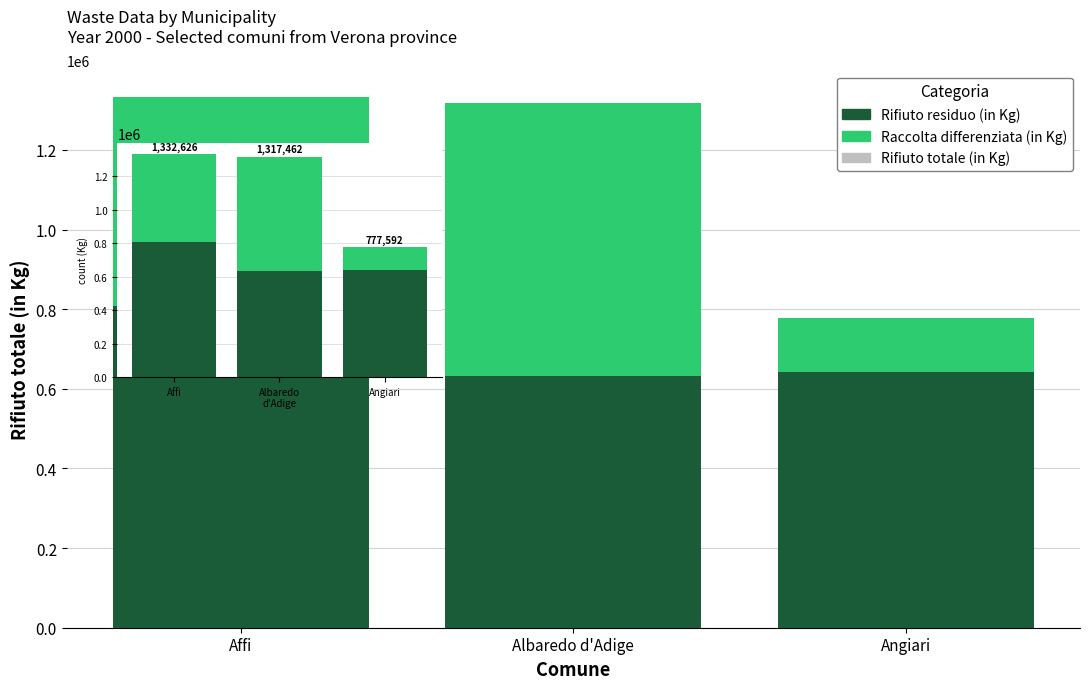

Which label corresponds to the smallest value in the chart?

Angiari